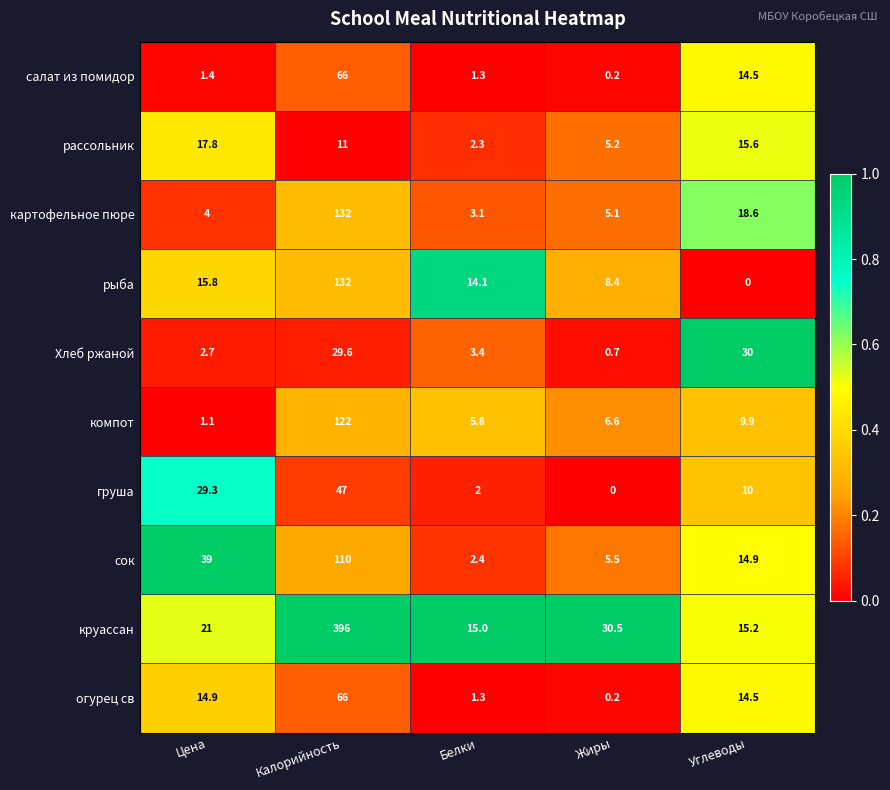

True or false: рыба has a value of 183.2 at Калорийность.

False